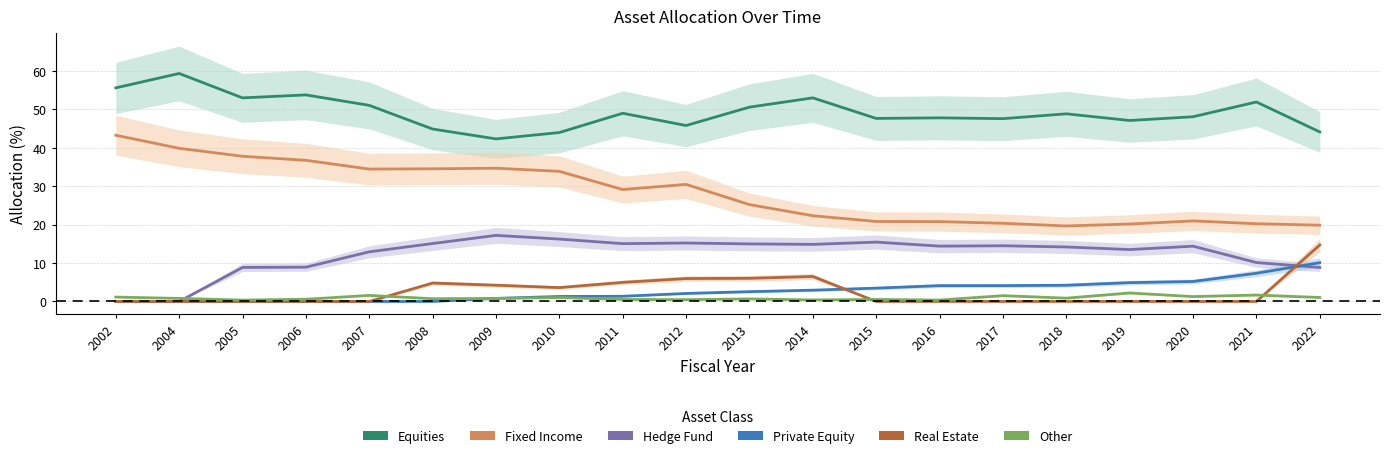

The value of Private Equity at 2005 is 5.1. True or false?

False